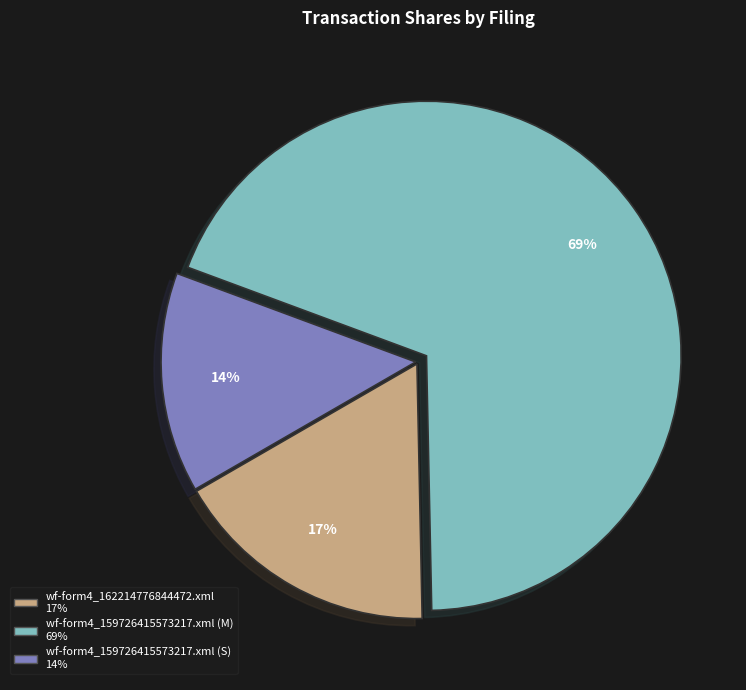

Is it true that wf-form4_162214776844472.xml is 23% of the pie?

False